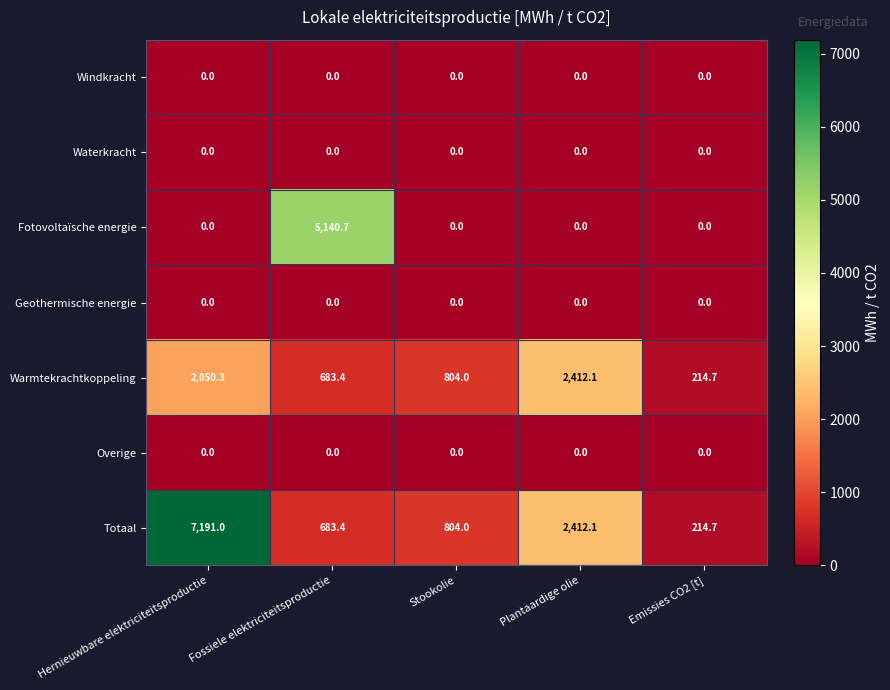

What is the spread (max minus min) of values at Plantaardige olie?

2412.1